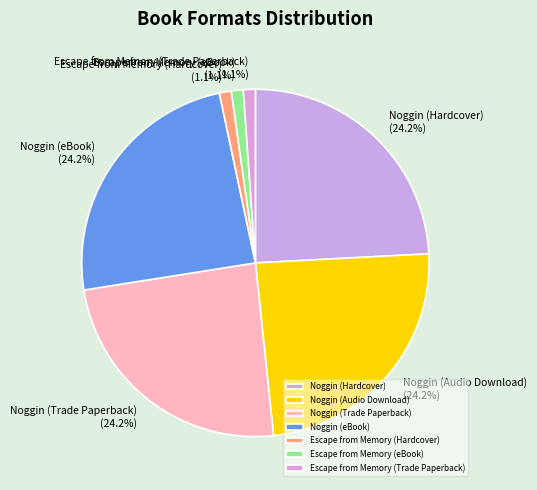

Is the sum of Escape from Memory (Hardcover) and Noggin (Hardcover) greater than half?

No